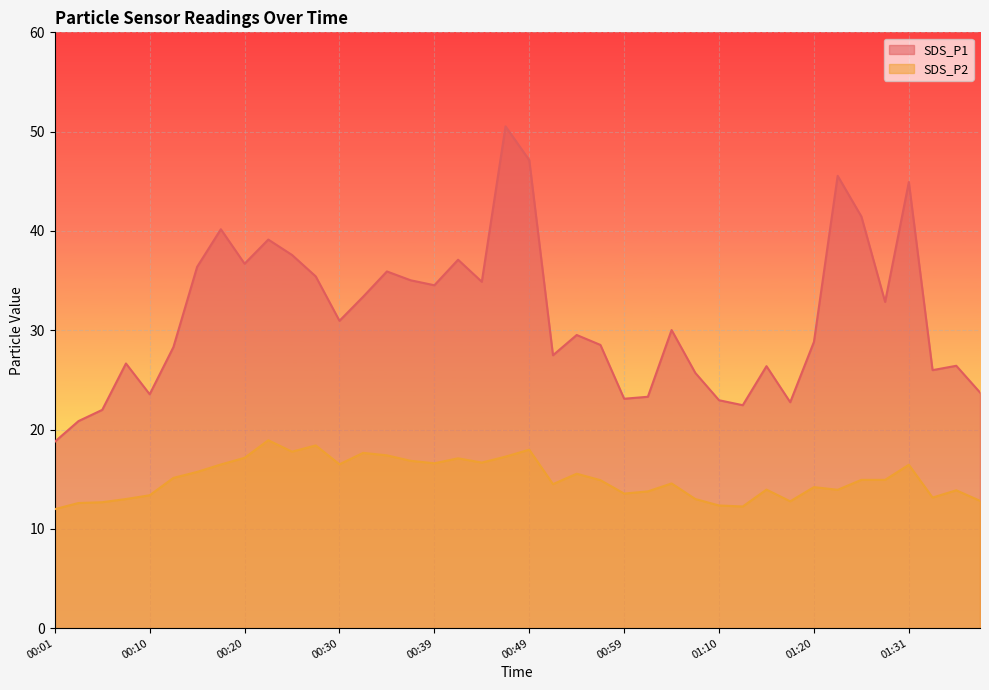

Reading left to right, transcribe all the data shown in this chart.

SDS_P1: 00:01=18.8	00:03=20.9	00:05=22.0	00:08=26.6	00:10=23.6	00:13=28.3	00:15=36.4	00:18=40.2	00:20=36.7	00:22=39.1	00:25=37.6	00:27=35.4	00:30=30.9	00:32=33.4	00:35=35.9	00:37=35.0	00:39=34.5	00:42=37.1	00:44=34.9	00:47=50.5	00:49=47.1	00:52=27.5	00:54=29.5	00:57=28.5	00:59=23.1	01:01=23.3	01:04=30.0	01:07=25.7	01:10=22.9	01:13=22.4	01:15=26.4	01:18=22.8	01:20=28.8	01:23=45.5	01:25=41.5	01:28=32.9	01:31=44.9	01:33=26.0	01:36=26.4	01:38=23.7
SDS_P2: 00:01=12.0	00:03=12.6	00:05=12.7	00:08=13.0	00:10=13.4	00:13=15.1	00:15=15.7	00:18=16.5	00:20=17.1	00:22=18.9	00:25=17.8	00:27=18.4	00:30=16.5	00:32=17.6	00:35=17.4	00:37=16.9	00:39=16.6	00:42=17.1	00:44=16.7	00:47=17.3	00:49=18.0	00:52=14.5	00:54=15.6	00:57=14.9	00:59=13.6	01:01=13.8	01:04=14.6	01:07=13.0	01:10=12.3	01:13=12.2	01:15=13.9	01:18=12.8	01:20=14.2	01:23=13.9	01:25=14.9	01:28=14.9	01:31=16.4	01:33=13.2	01:36=13.9	01:38=12.8